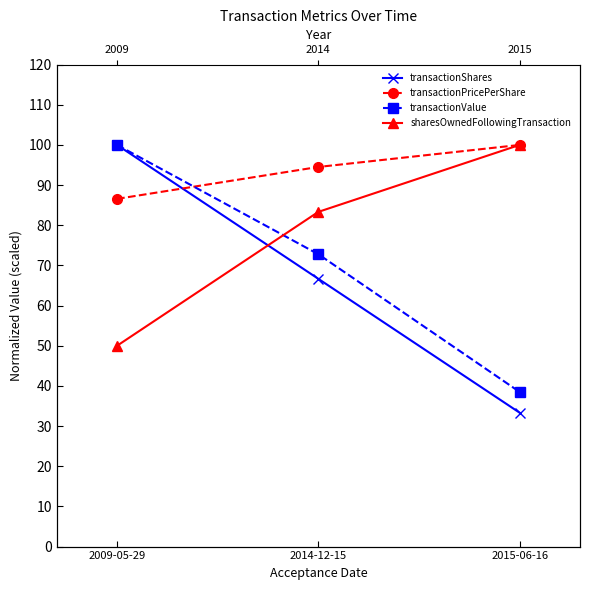

List the series in order of their peak value, highest first.

transactionShares, transactionPricePerShare, transactionValue, sharesOwnedFollowingTransaction